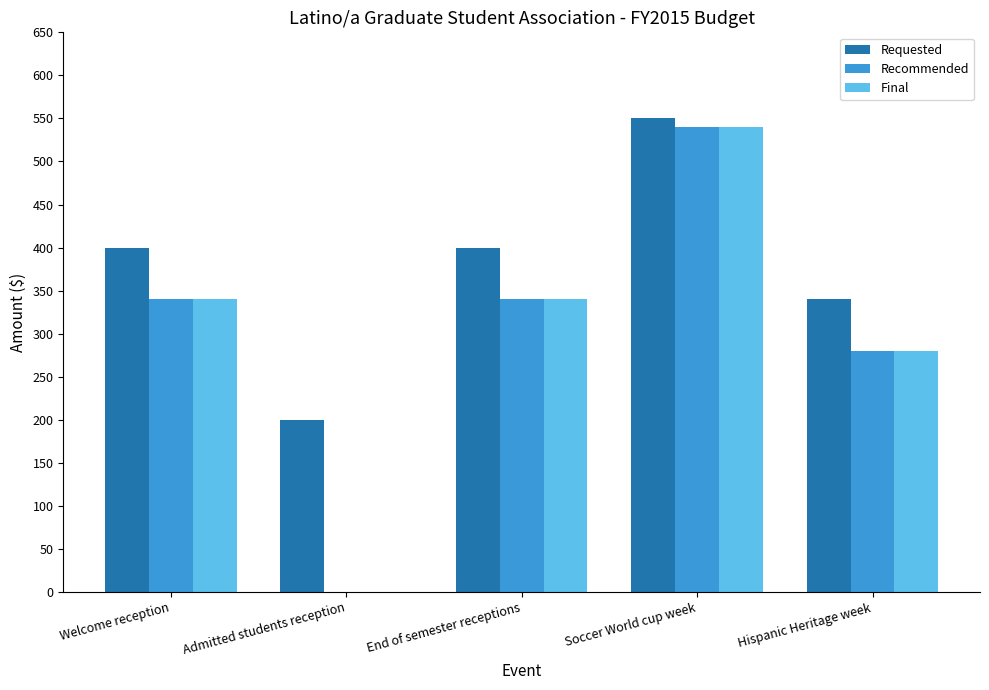

At which category is the sum across all series the highest?

Soccer World cup week